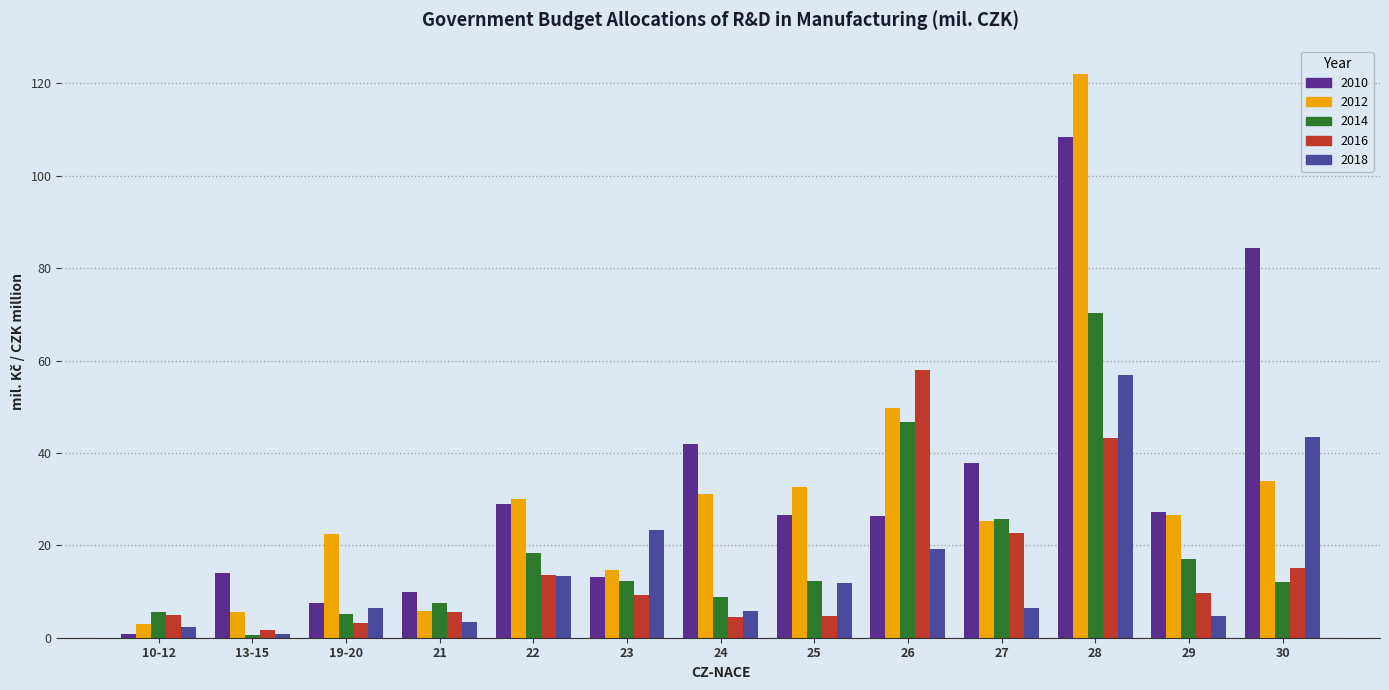

What is the sum of the 2014 values at 25 and 21?

19.8